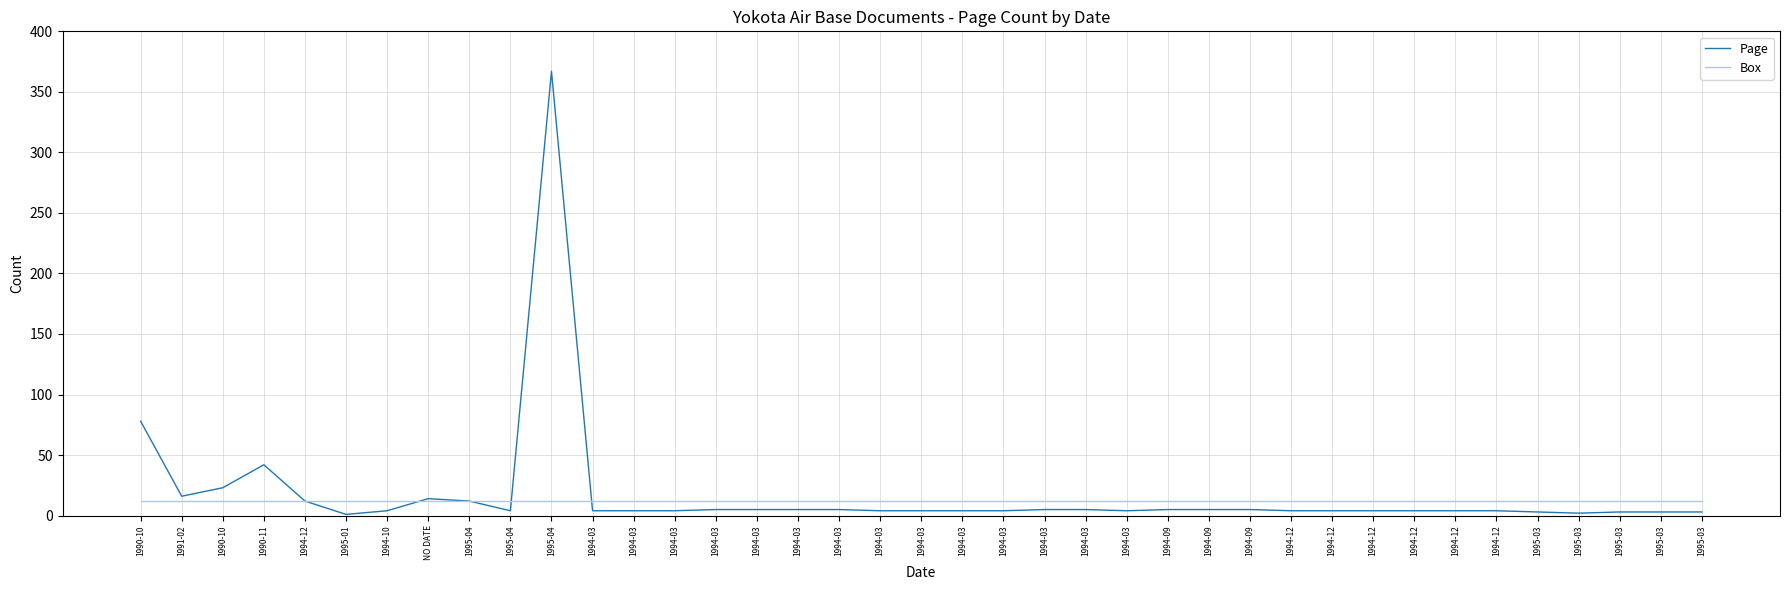

True or false: Box has more than 1 points higher than both neighbors.

False